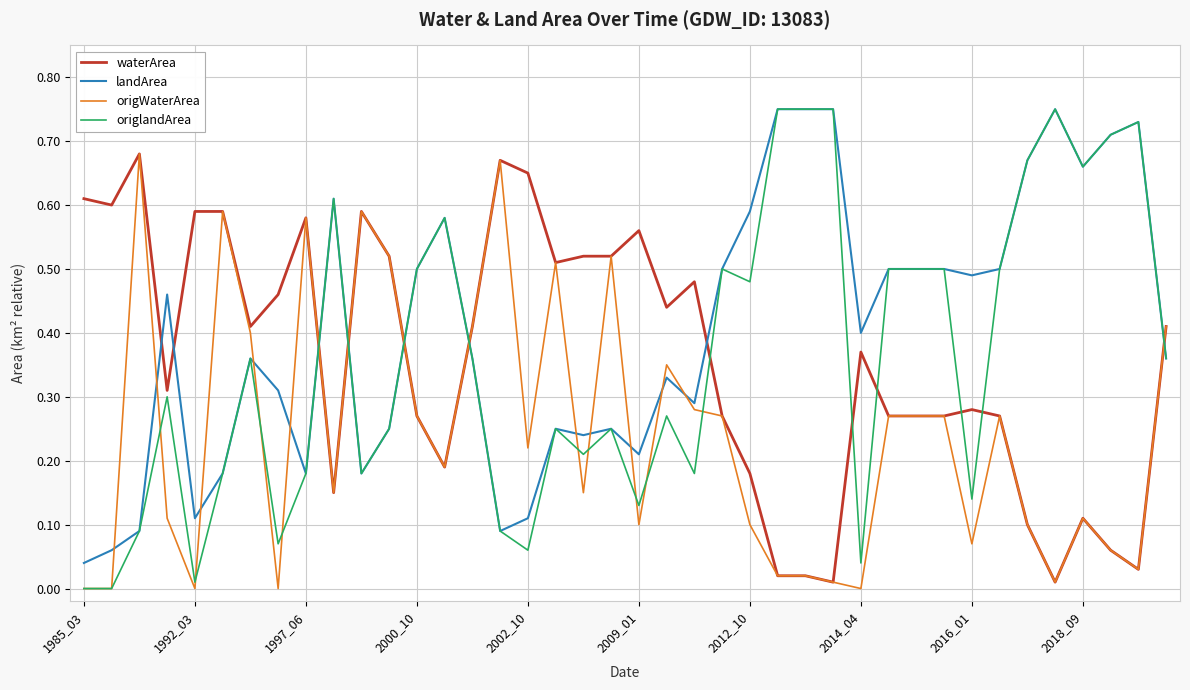

What is the sum of all origlandArea values?

14.4